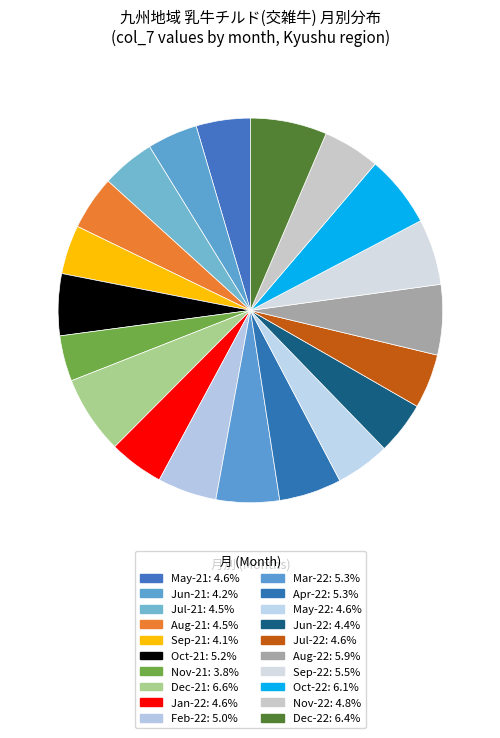

Count the number of slices in the pie.

20